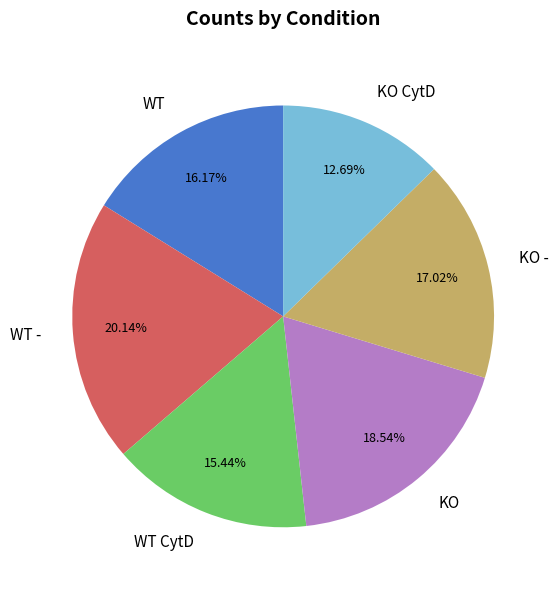

To the nearest percent, what is the difference between the WT CytD and KO CytD slice percentages?

3%